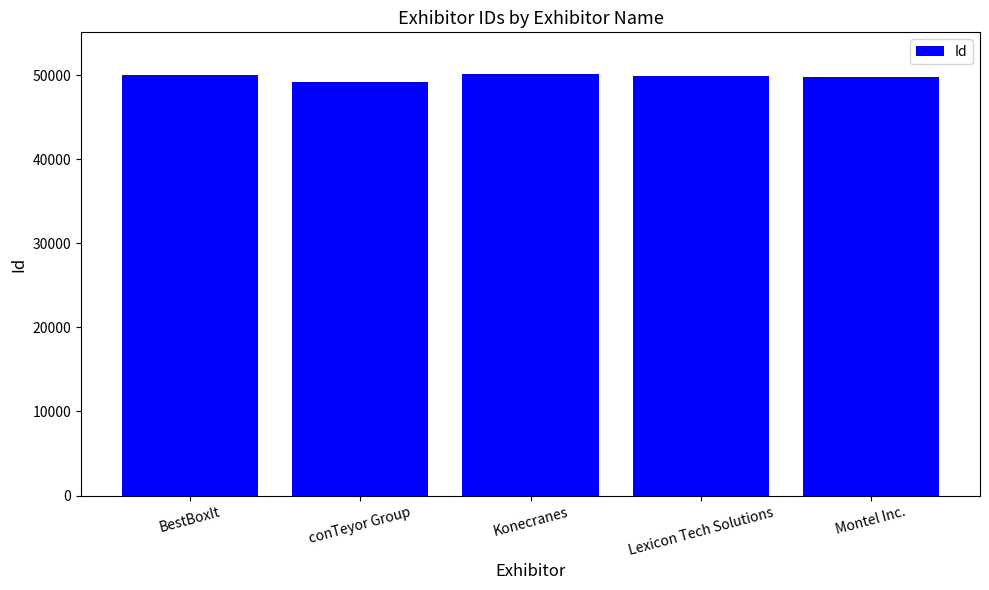

Count the number of data series in this chart.

1